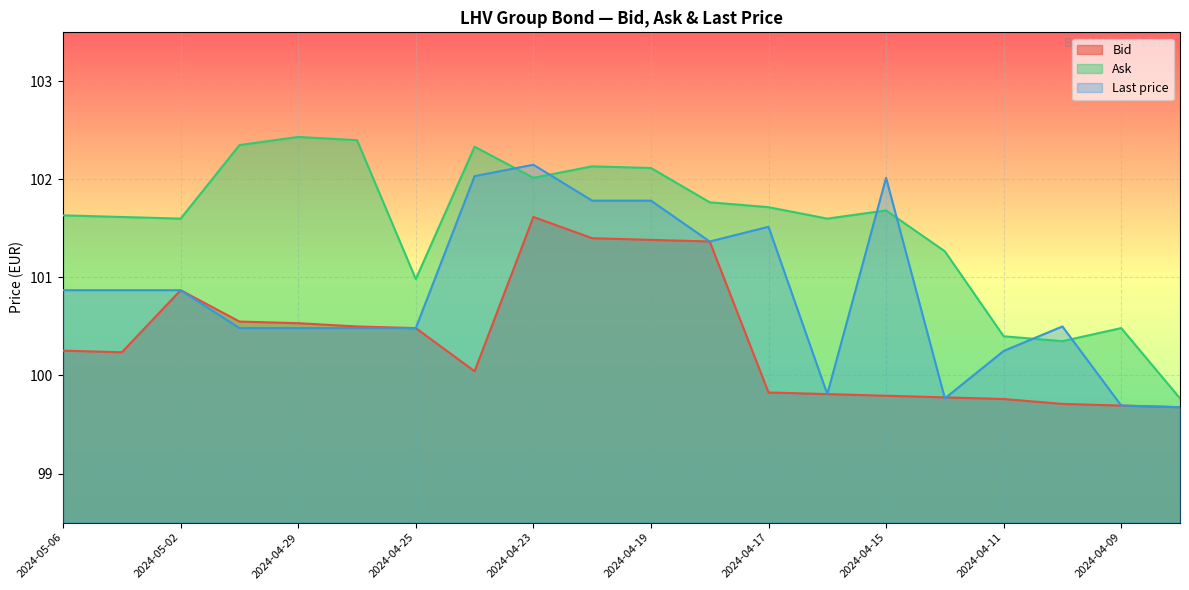

True or false: Last price has a value of 101.5 at 2024-04-17.

True